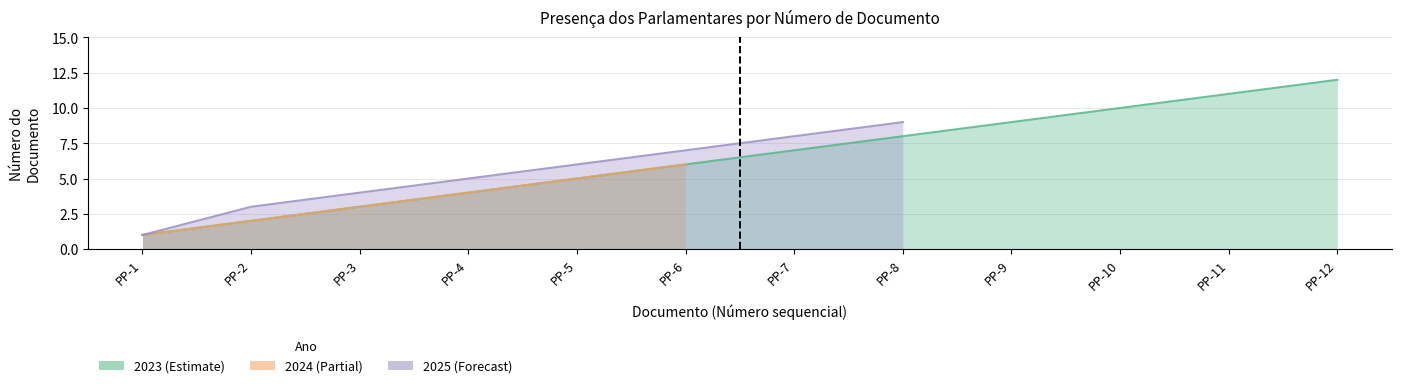

What is the difference between the second highest and minimum values in the 2023 series?

10